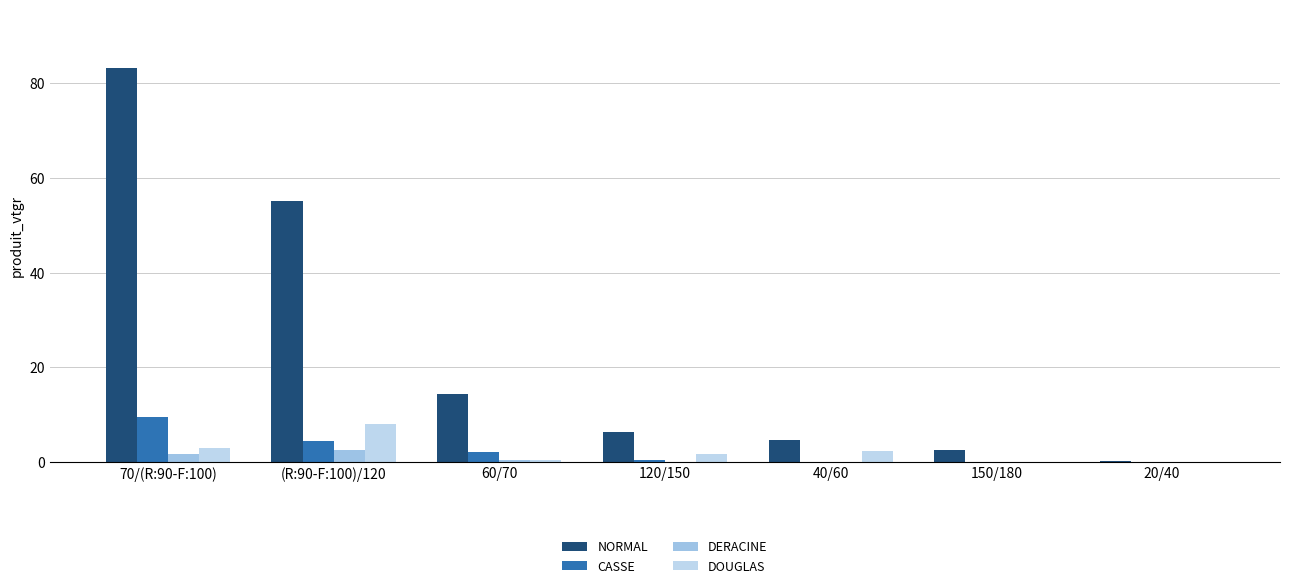

Is it true that DERACINE equals 0.0 at 40/60?

True